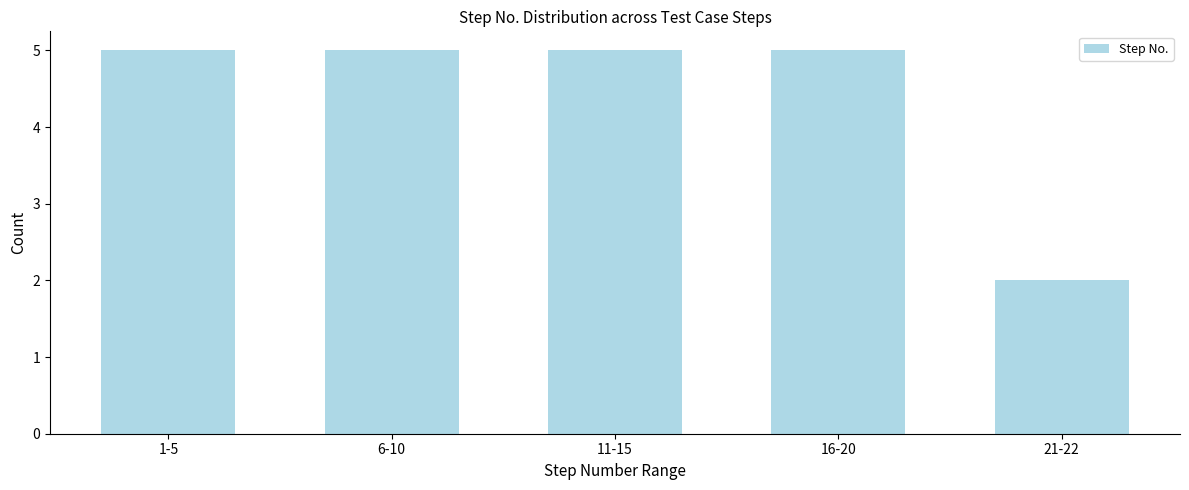

Reading left to right, transcribe all the data shown in this chart.

5	5	5	5	2